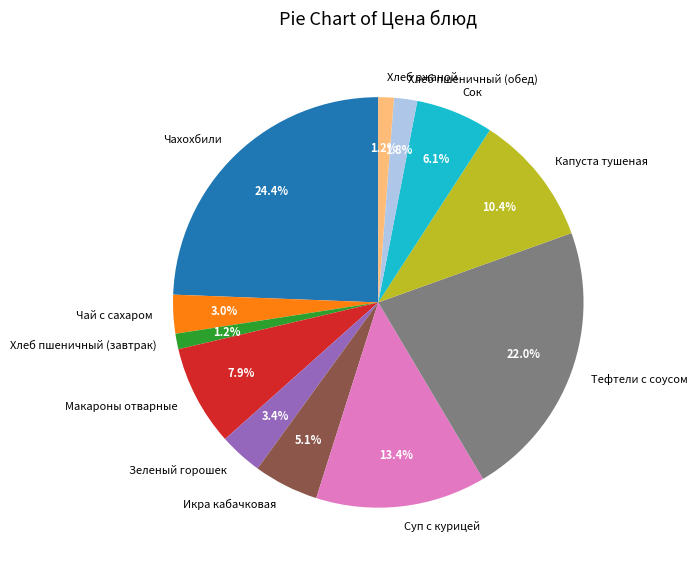

How many slices are in this pie chart?

12